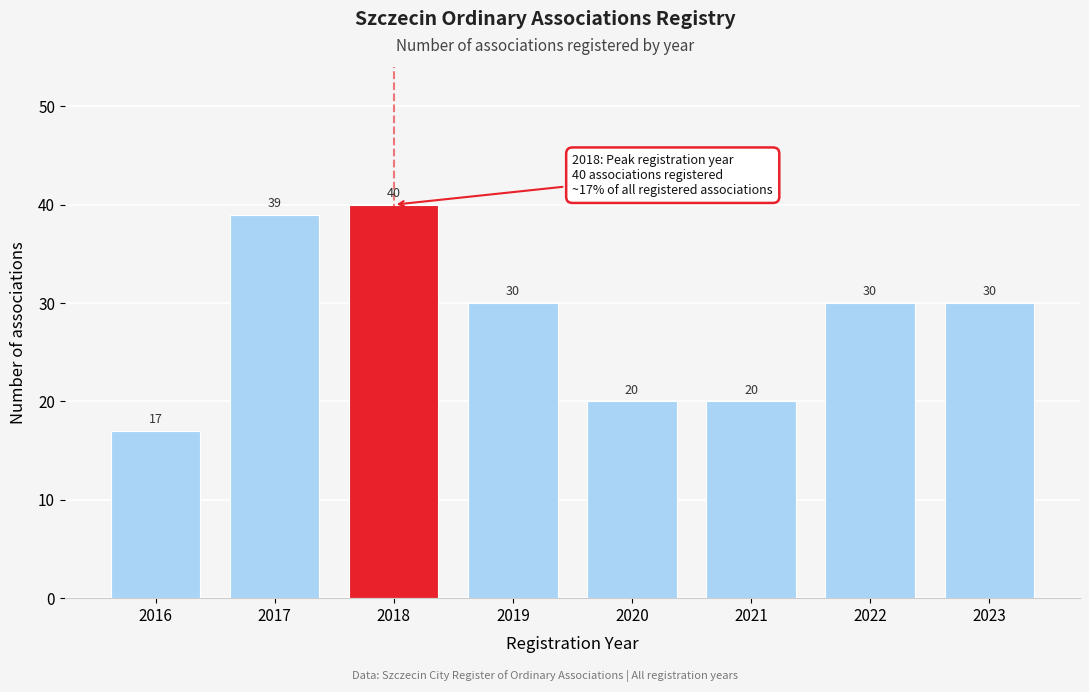

Reading left to right, extract all data points from this chart.

17	39	40	30	20	20	30	30